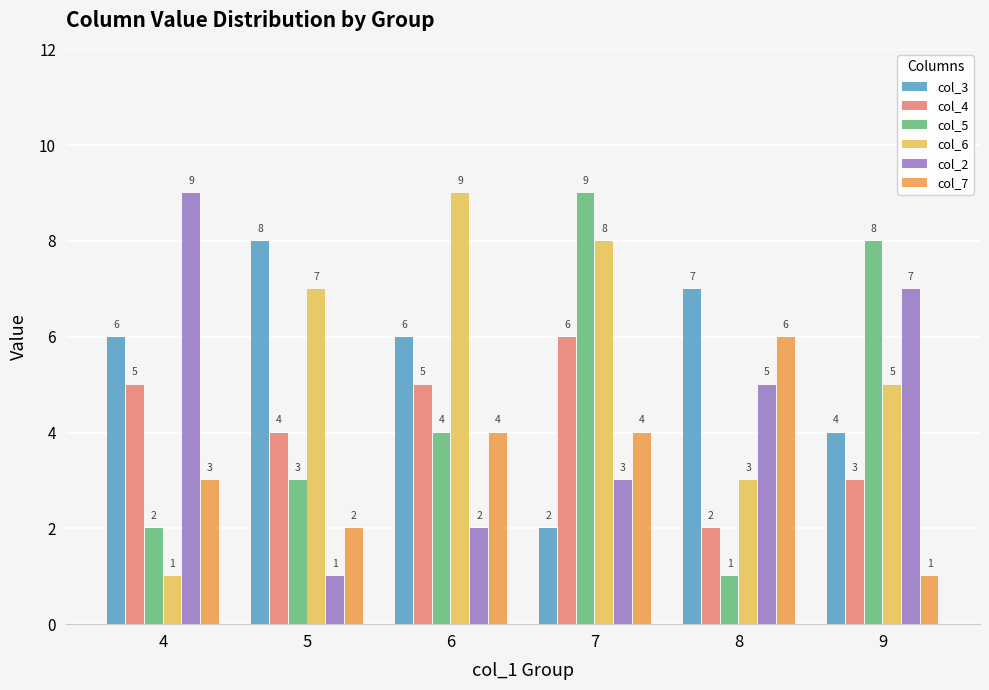

Which series changed the most between 4 and 7?

col_5